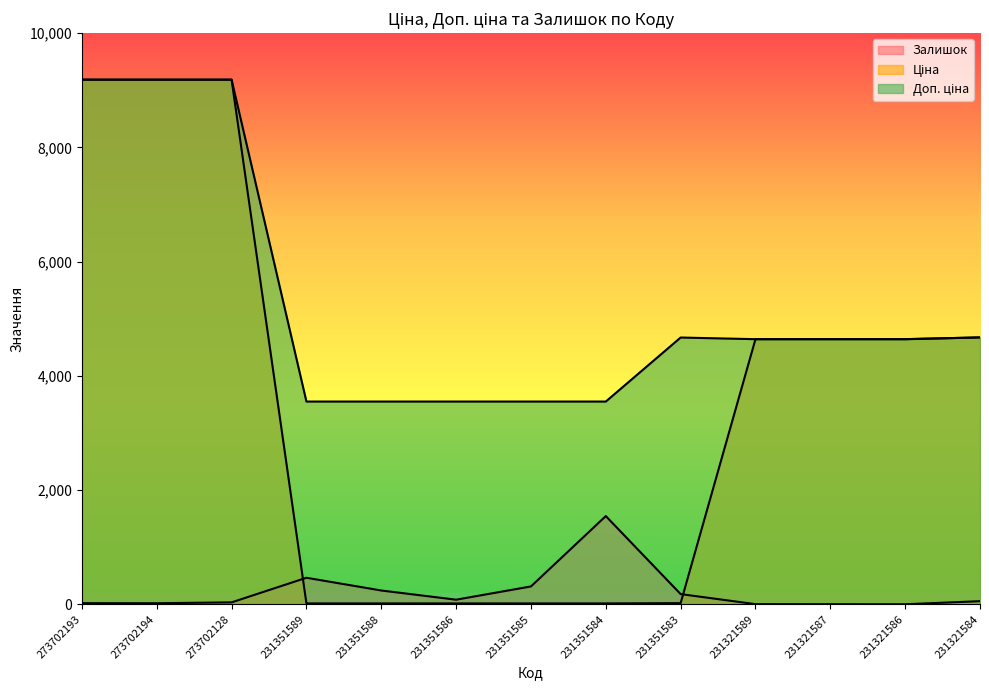

What is the difference between the Ціна values at 231321587 and 273702128?

4543.4